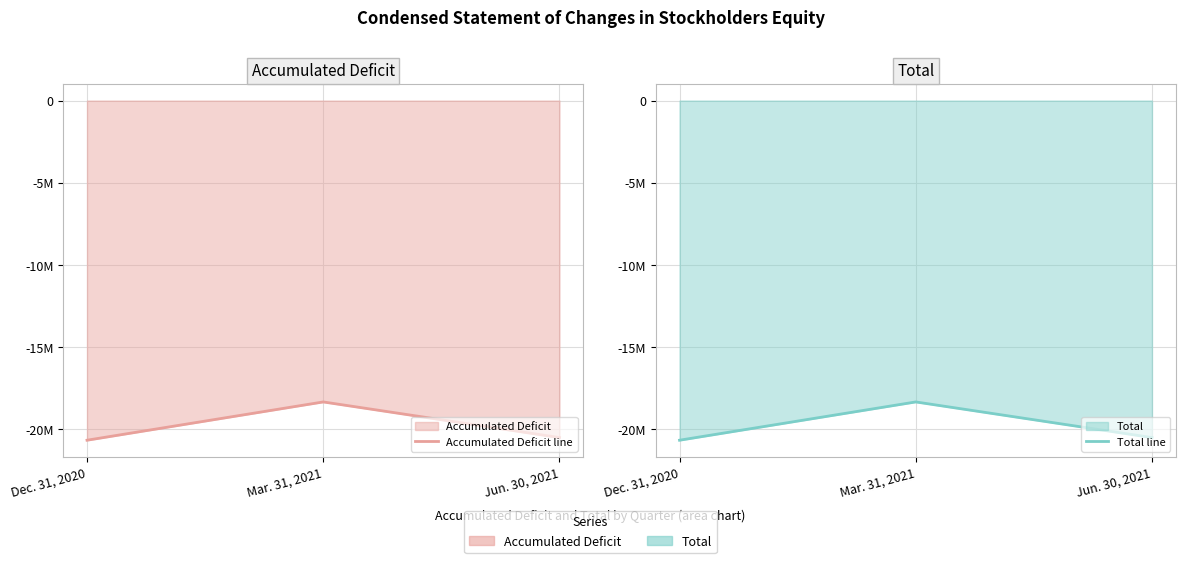

Reading left to right, extract all data points from this chart.

Accumulated Deficit line: Dec. 31, 2020=-20669868	Mar. 31, 2021=-18339873	Jun. 30, 2021=-20508628
Total line: Dec. 31, 2020=-20668957	Mar. 31, 2021=-18338962	Jun. 30, 2021=-20507717